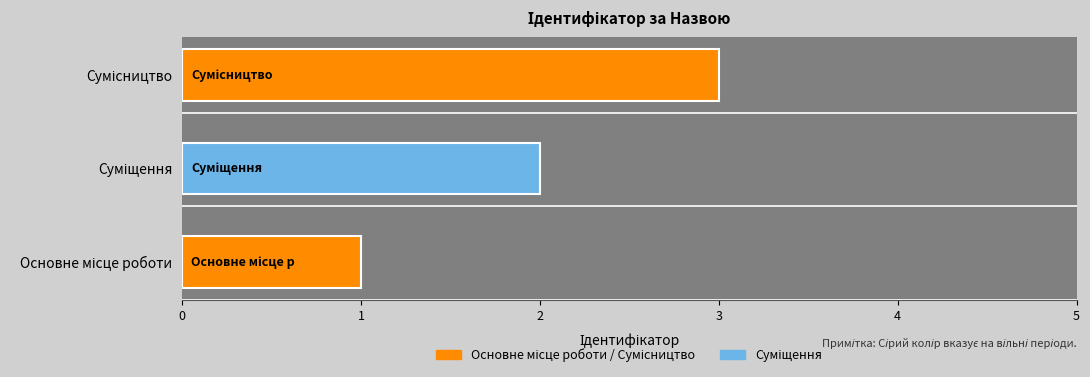

What is the greatest value displayed?

3